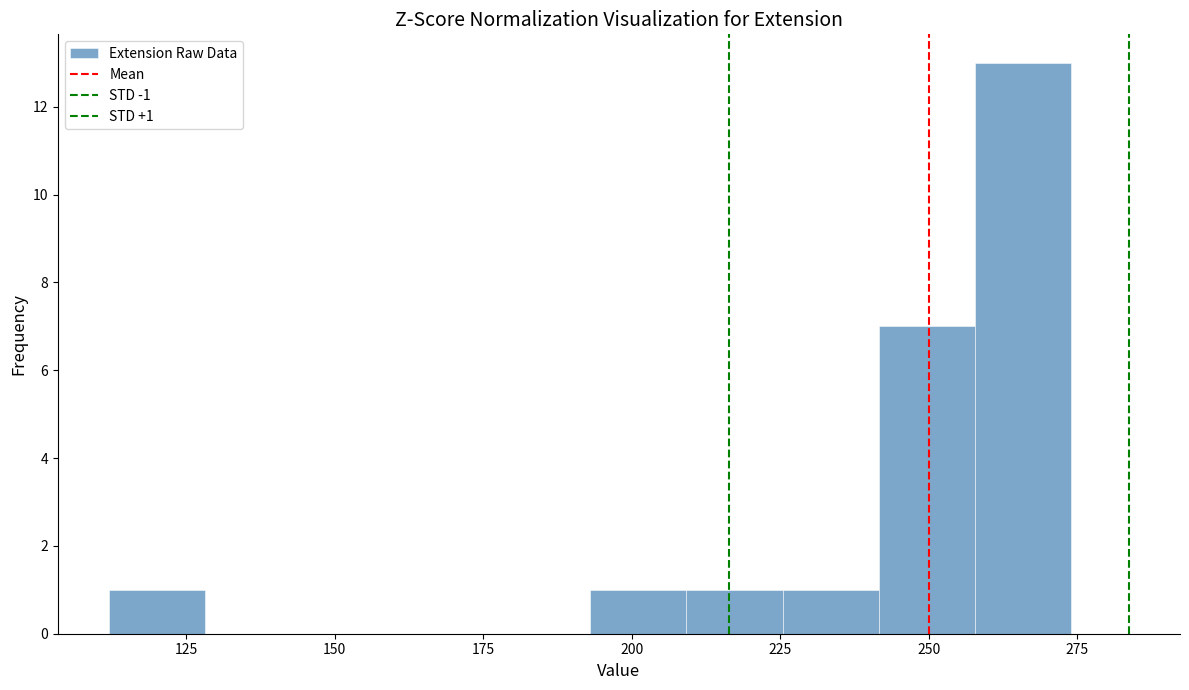

Around what value on the x-axis is the tallest bar? Give the approximate position of its centre, as read against the axis.

265